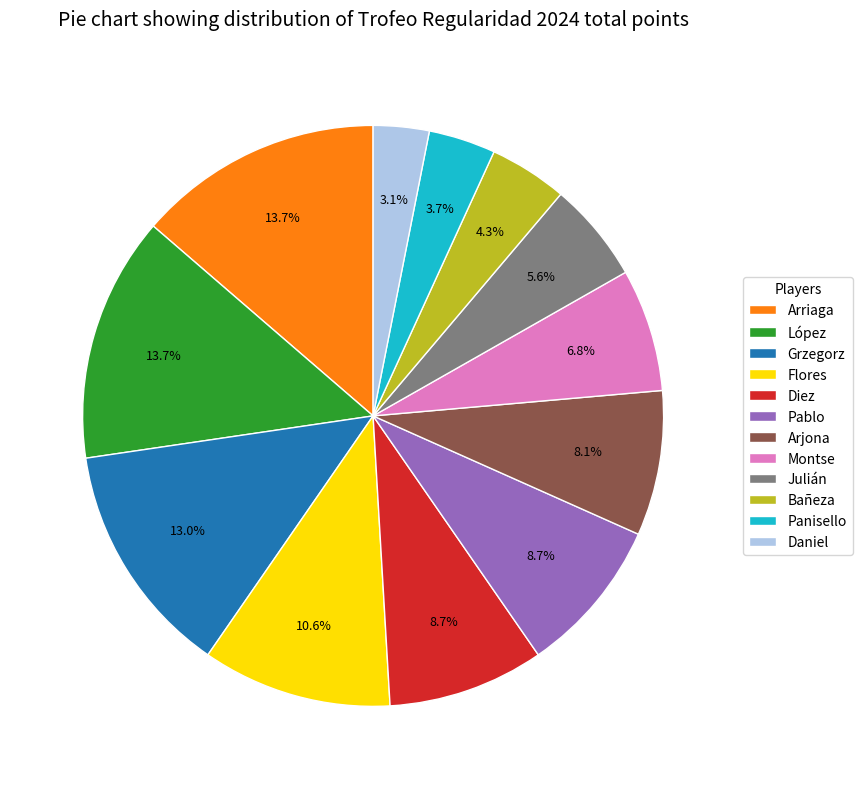

Is Grzegorz the majority of the pie?

No